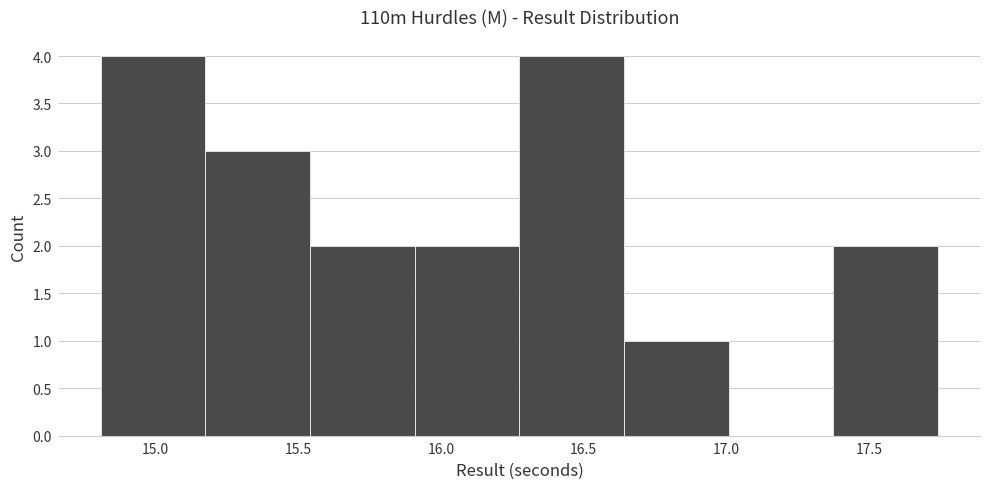

How tall is the bar that spans 15.20 to 15.55 on the x-axis? Neither the bar edges nor the heights are printed on the chart, so give them approximately, as read against the axes.

3